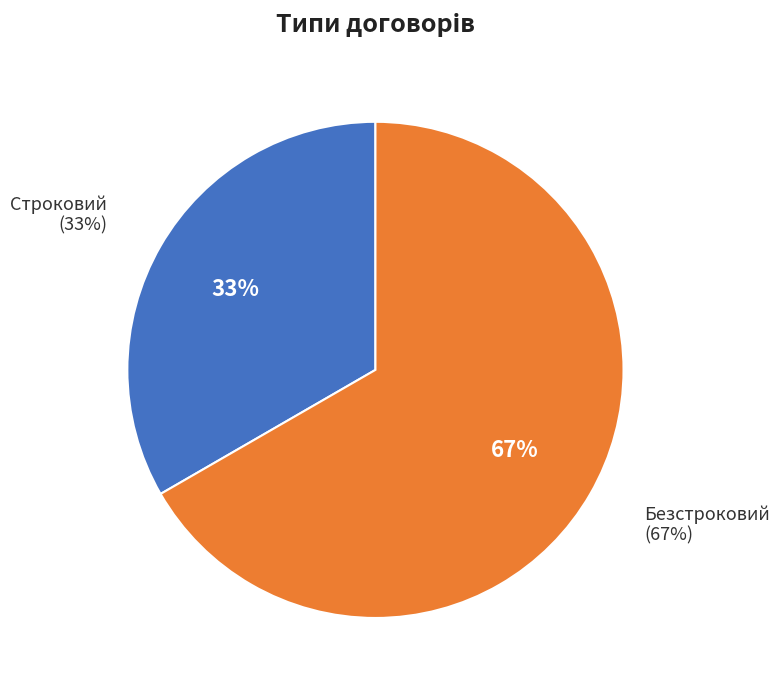

Which category has the biggest portion of the pie?

Безстроковий